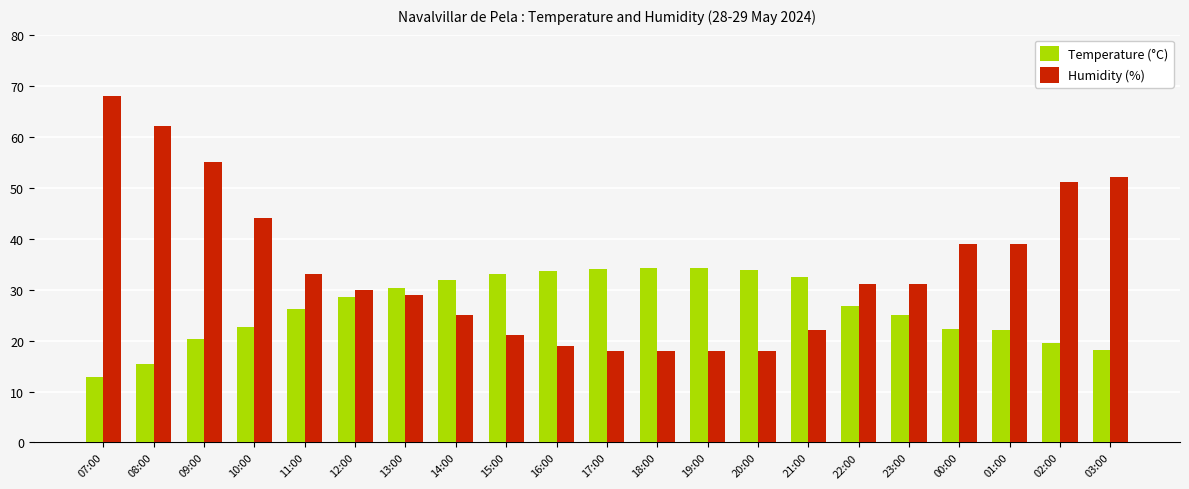

Read the Humidity (%) value at 02:00.

51.0